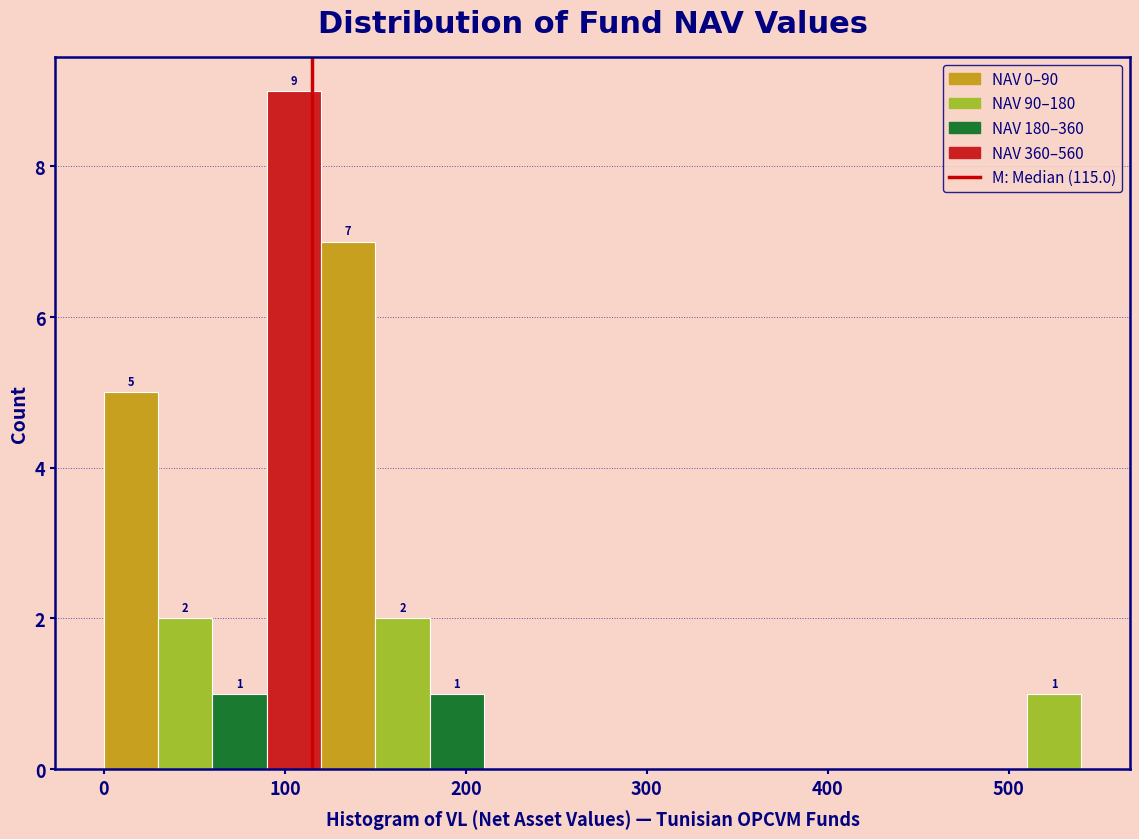

Around what value on the x-axis is the tallest bar? Give the approximate position of its centre, as read against the axis.

110